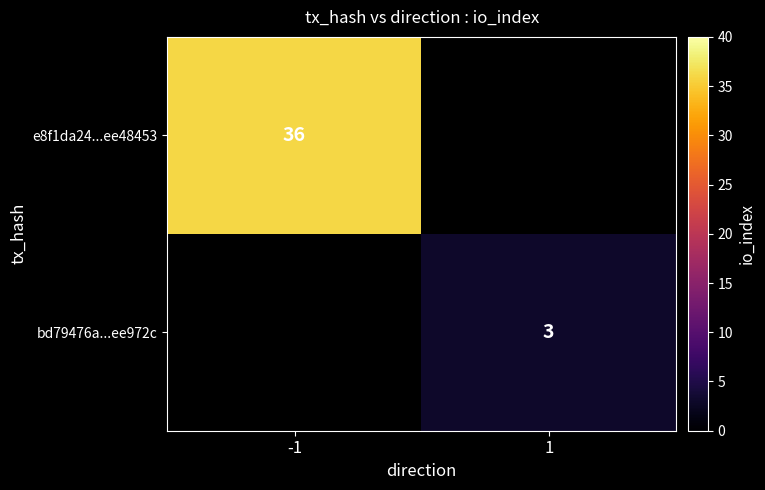

True or false: bd79476a...ee972c has a value of 1 at 1.

False